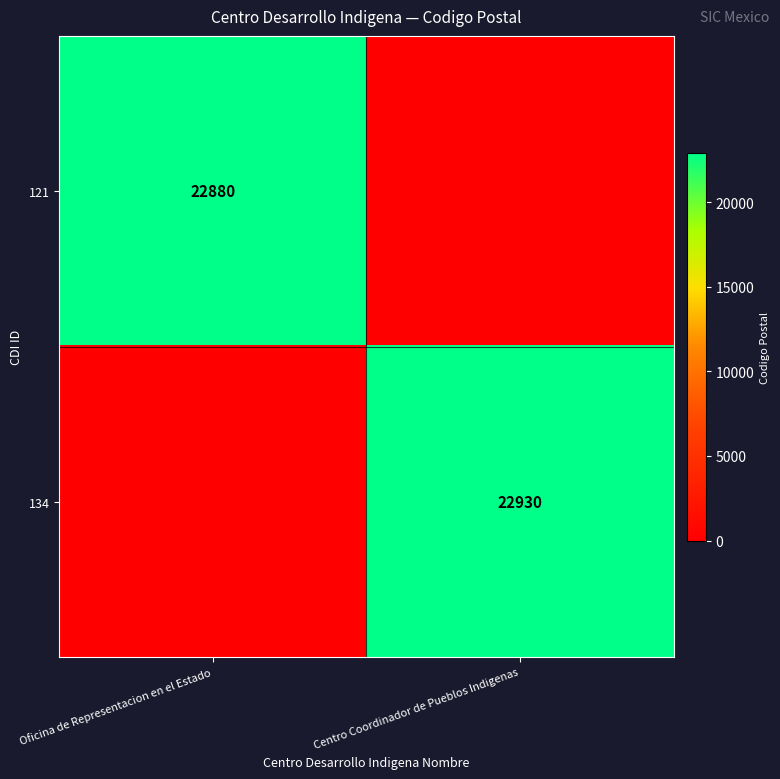

True or false: 121 has a value of 5688 at Oficina de Representacion en el Estado.

False